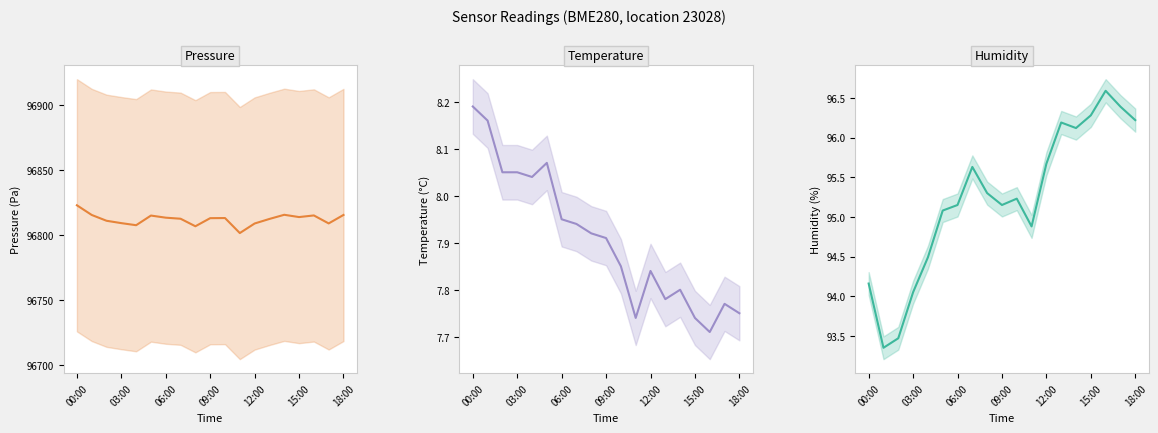

What is the sum of all pressure values?

1839429.4